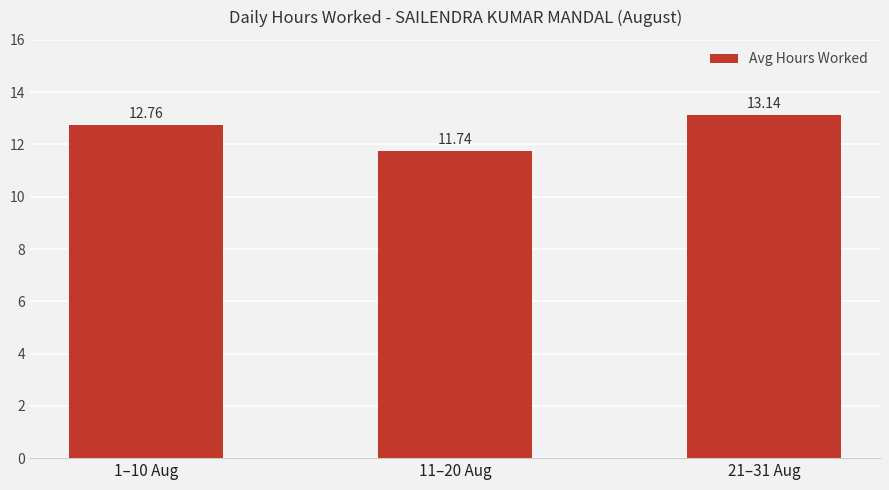

Which category has the lowest value across all series?

11–20 Aug